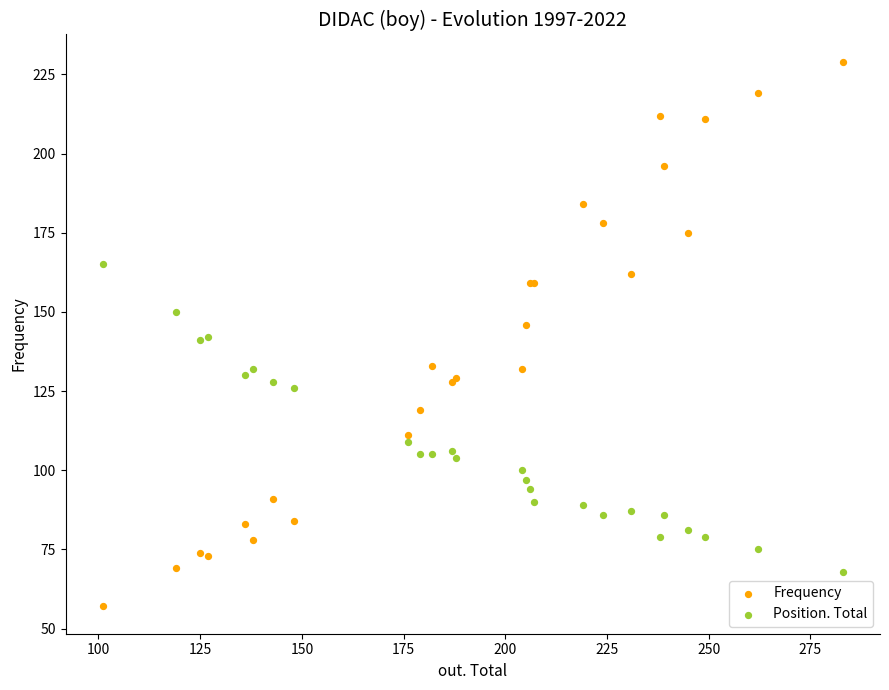

In the Position. Total series, what Y value is closest to 116?

109